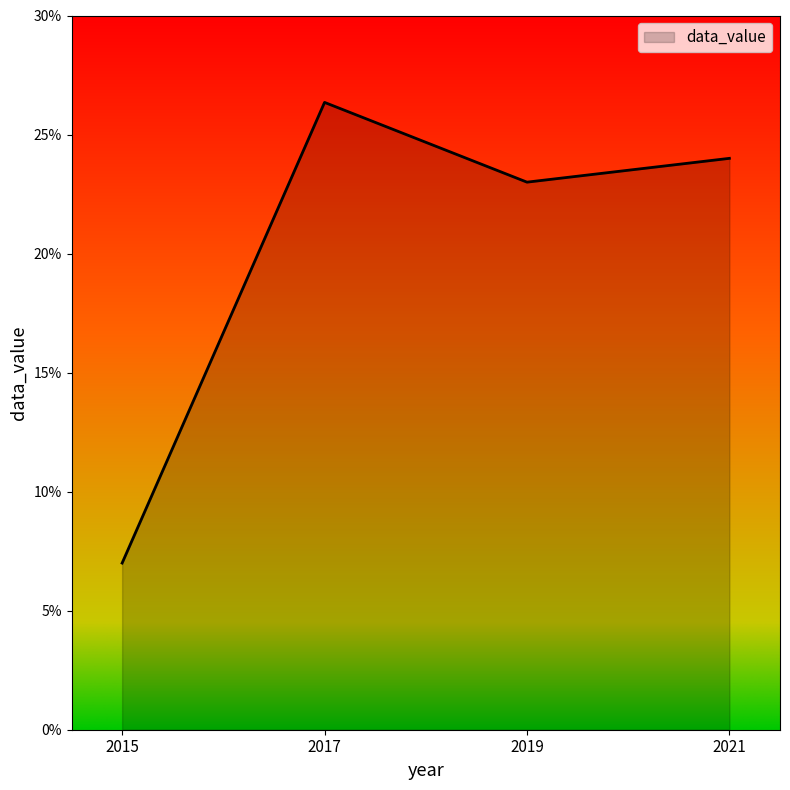

How many interior local valleys (lower than both neighbors) does the data have?

1